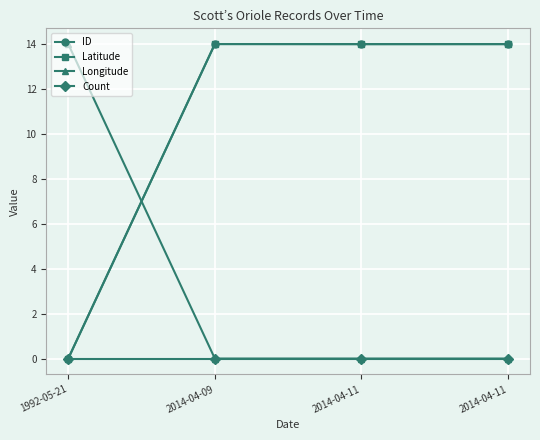

What is the spread (max minus min) of values at 2014-04-11?

14.0